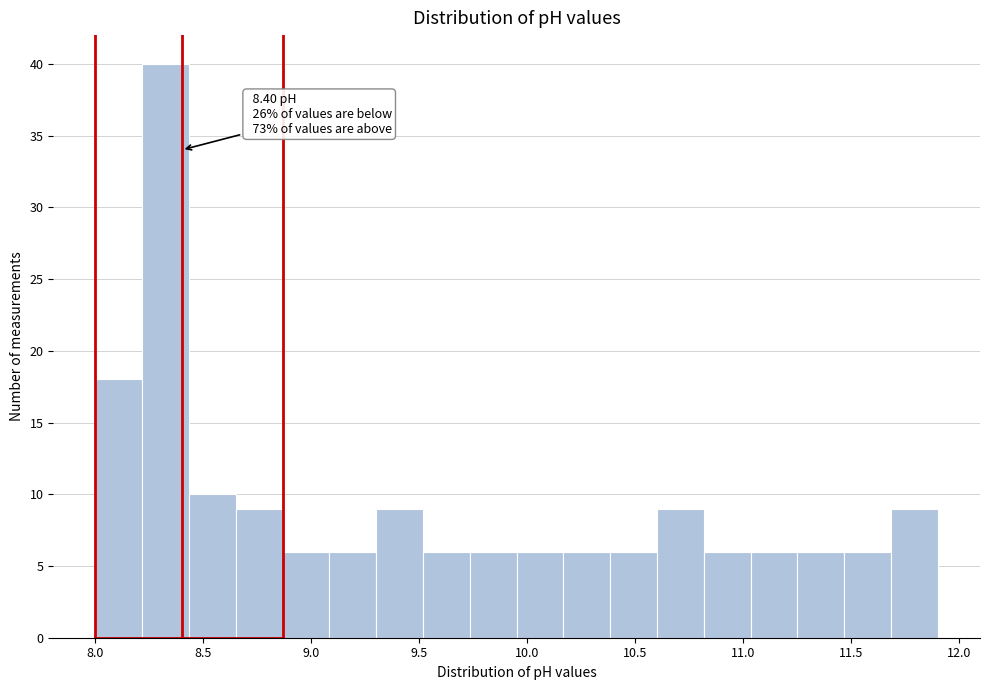

Over which range of the x-axis is the bar tallest?

8.20 to 8.45